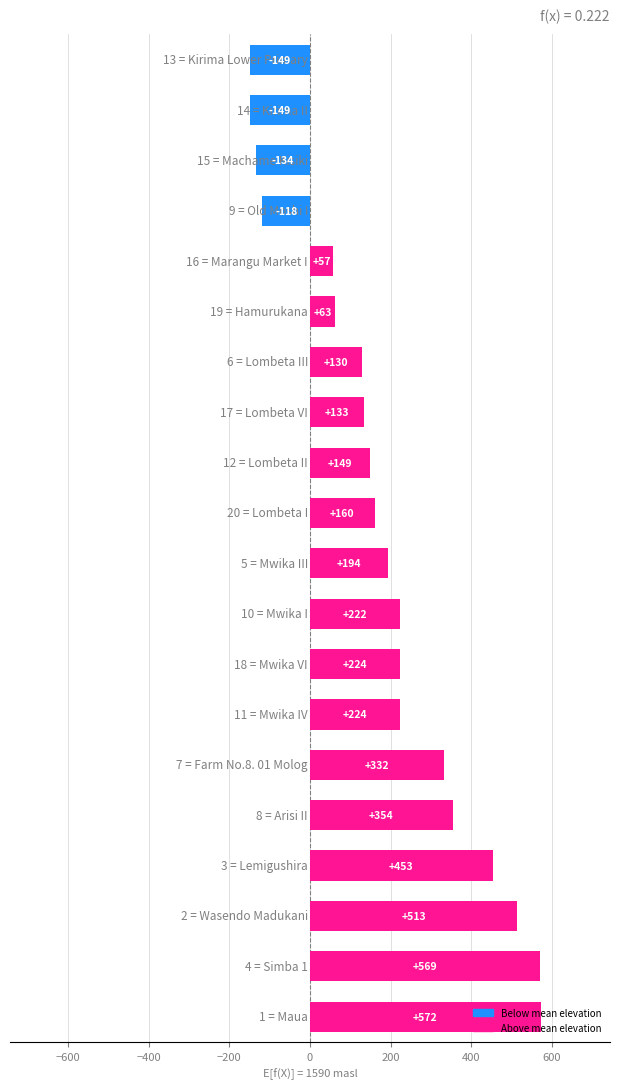

What is the sum of all values?

3799